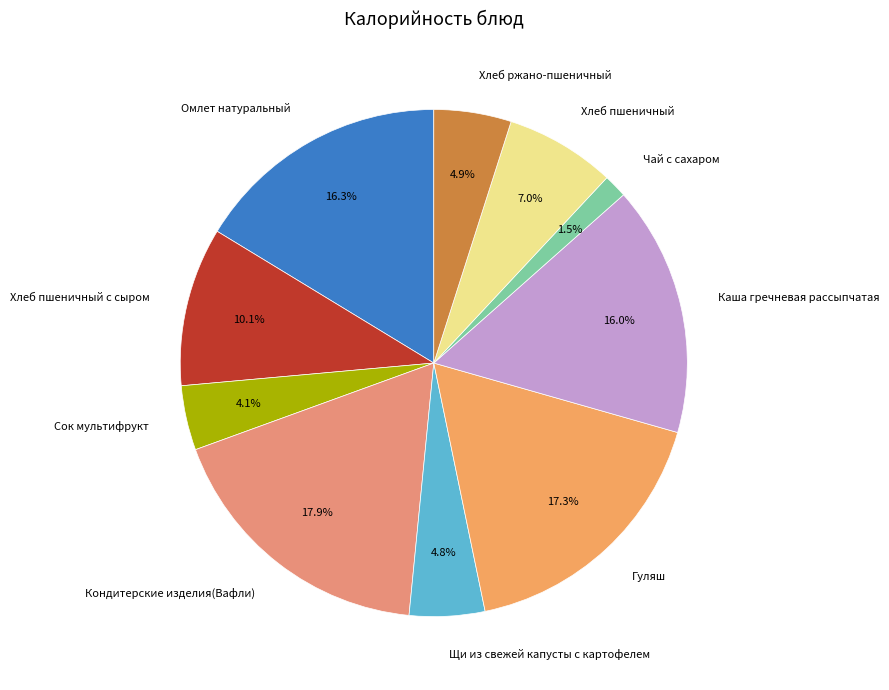

Which has a higher value, Чай с сахаром or Гуляш?

Гуляш